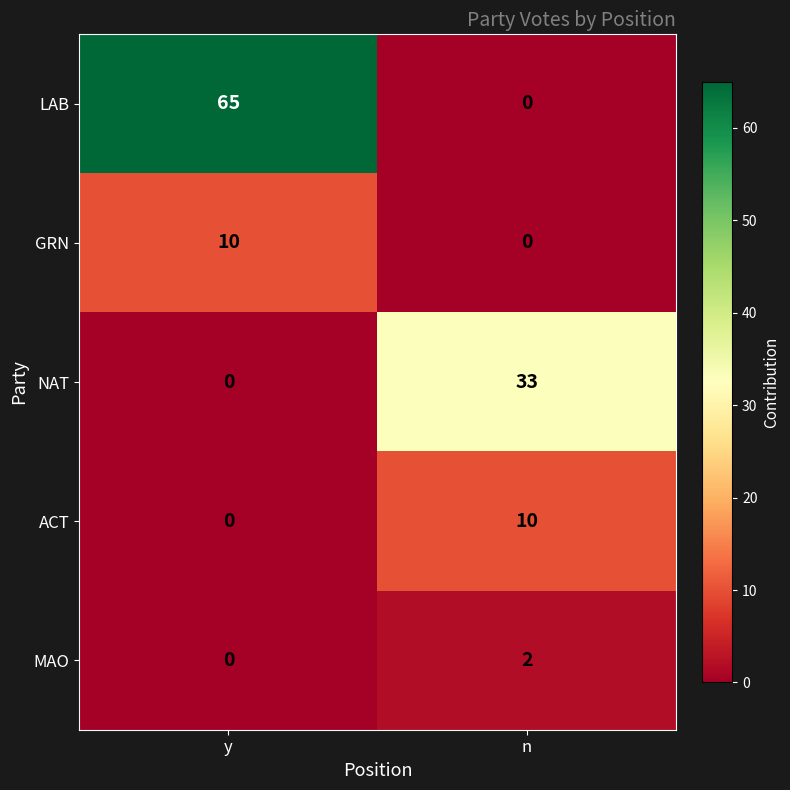

Between y and n, which series saw the biggest shift?

LAB